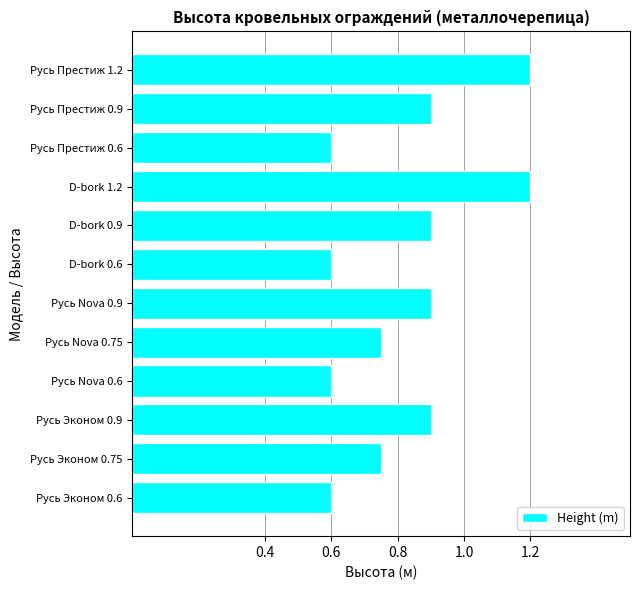

Between Русь Престиж 0.9 and Русь Престиж 1.2, which is larger?

Русь Престиж 1.2